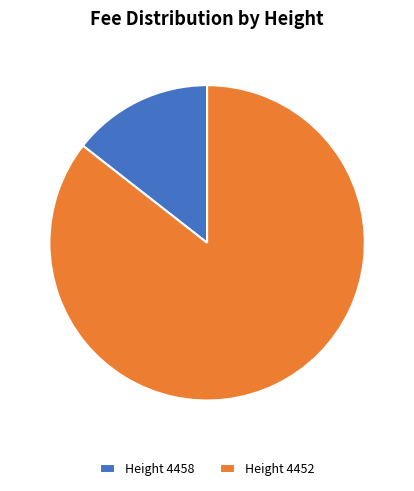

Which slice represents more than half of the pie?

Height 4452